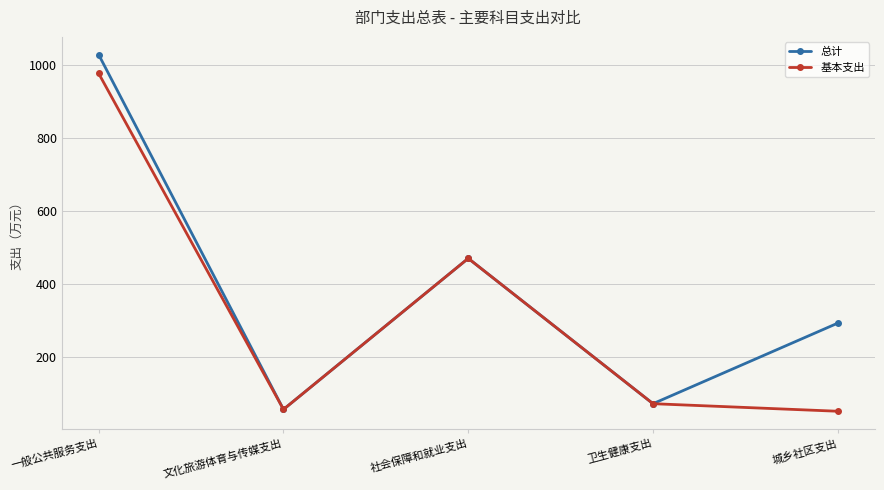

What is the total value across all series at 社会保障和就业支出?

941.4